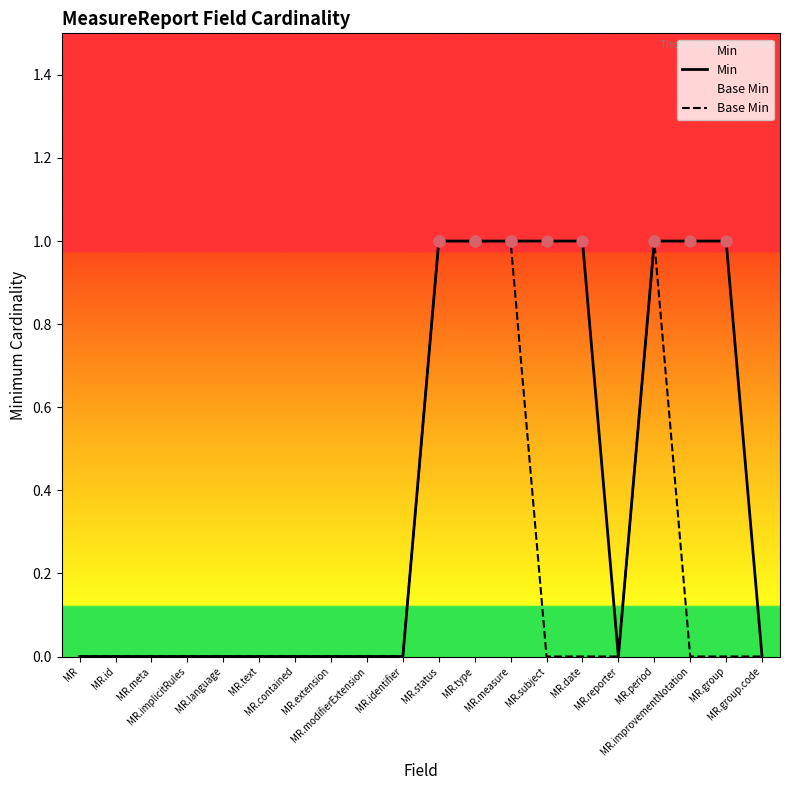

Which series contains the lowest Y value?

Min